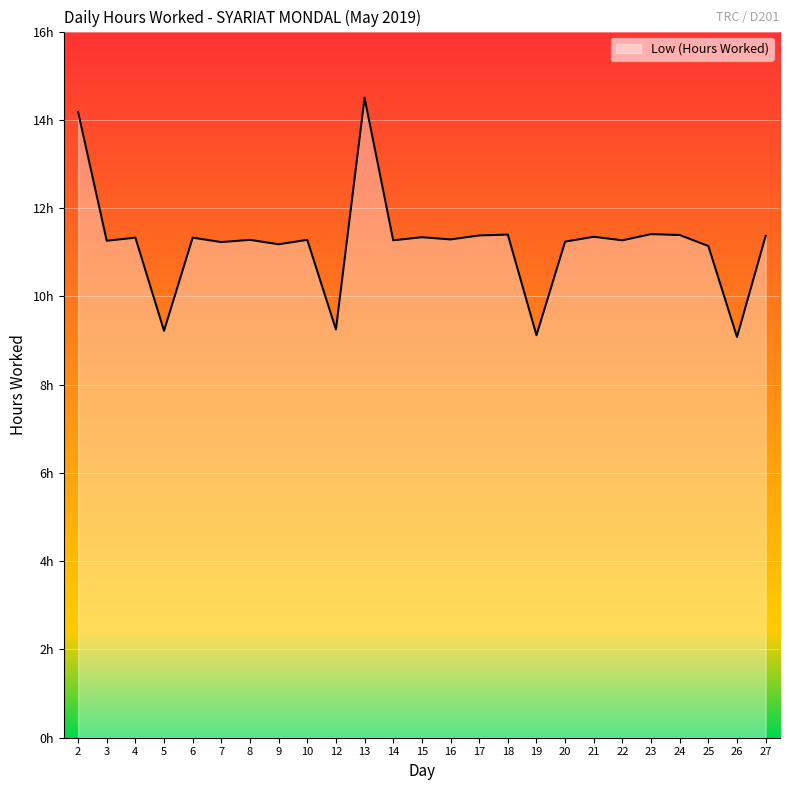

The value at 18 is 7.9. True or false?

False